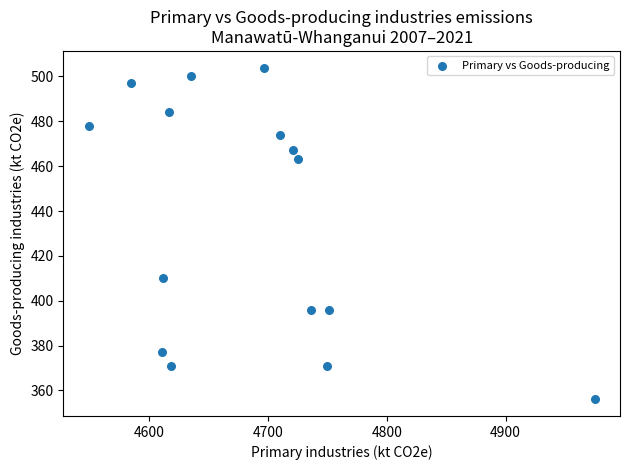

What Y value in the scatter plot is closest to 430?

410